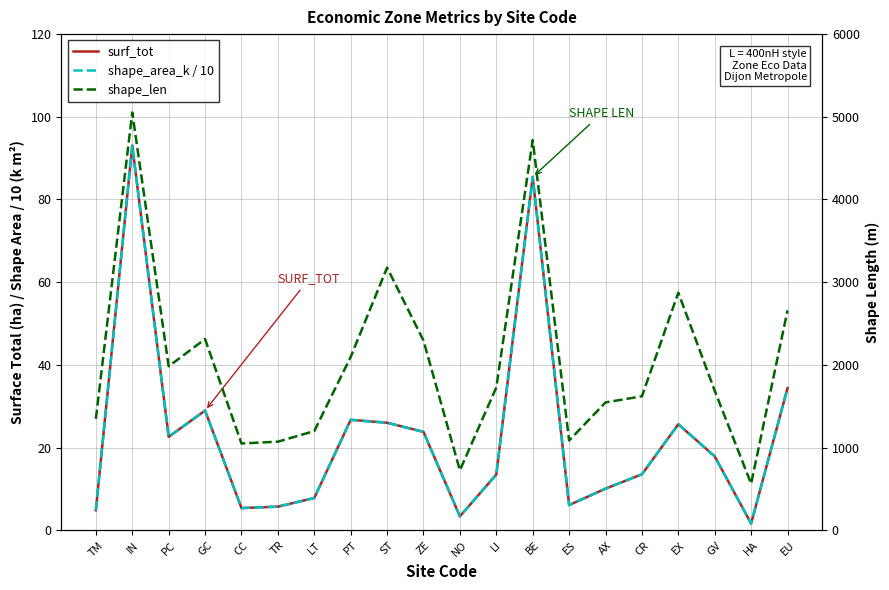

What position from the right is NO?

10